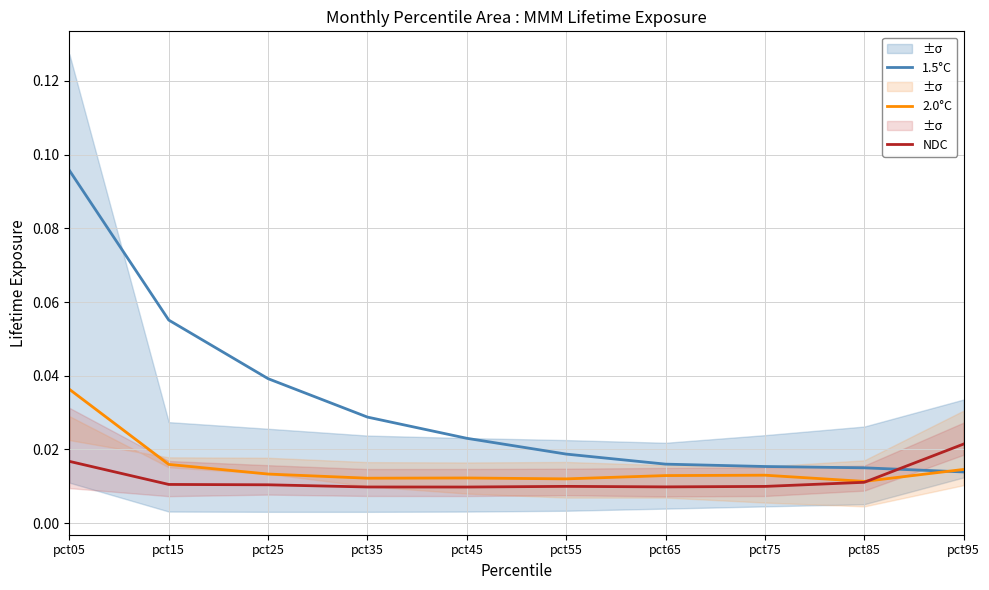

What is the highest value of the 1.5°C series?

0.1